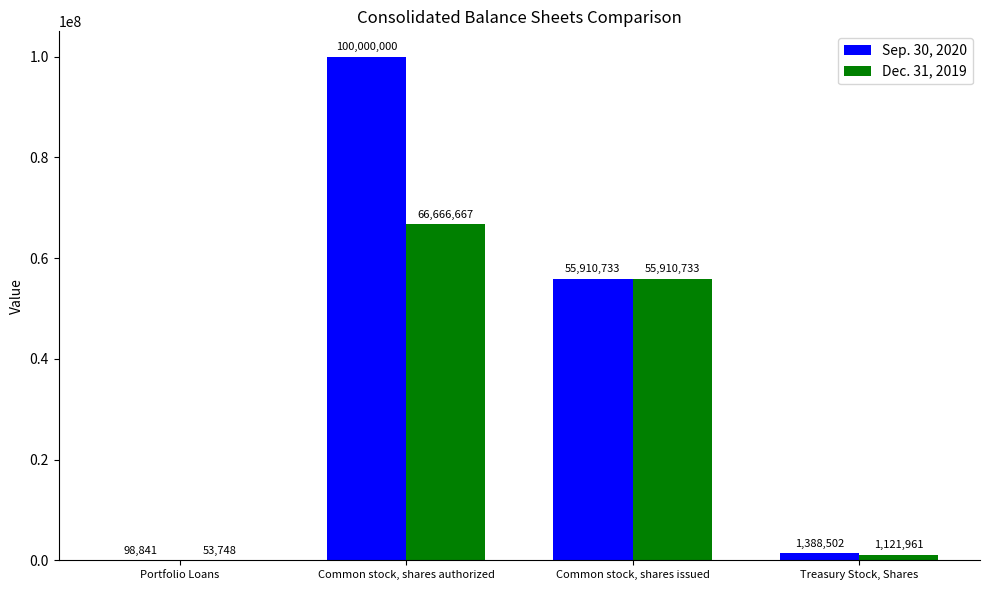

Where is Sep. 30, 2020 nearest to the value 50049420?

Common stock, shares issued